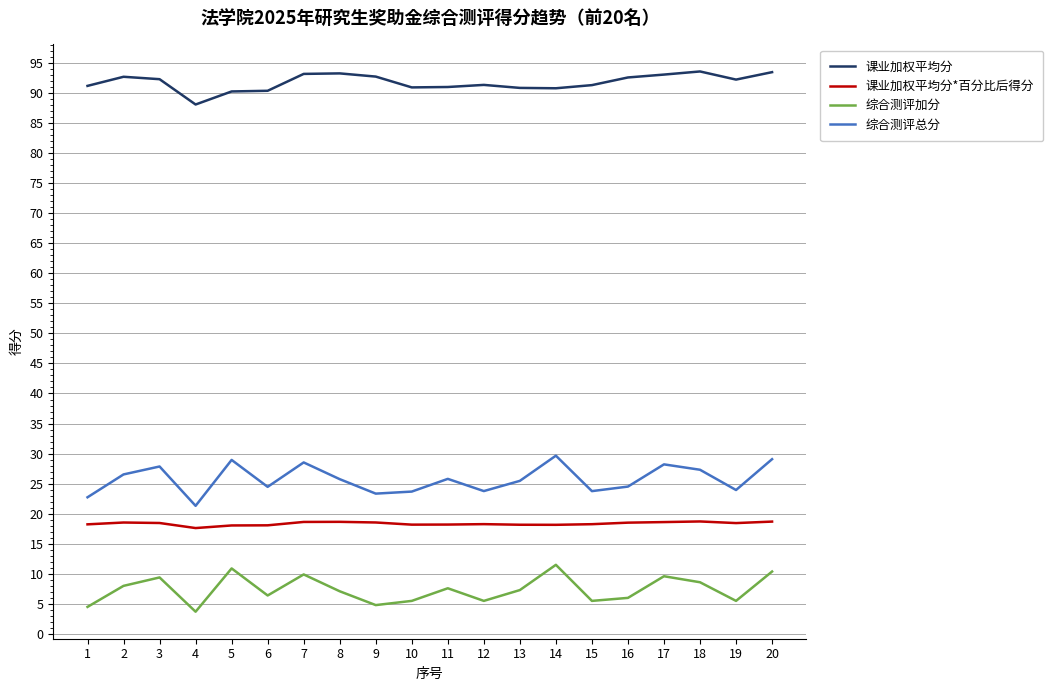

Rank the series by their maximum value, from highest to lowest.

课业加权平均分, 综合测评总分, 课业加权平均分*百分比后得分, 综合测评加分